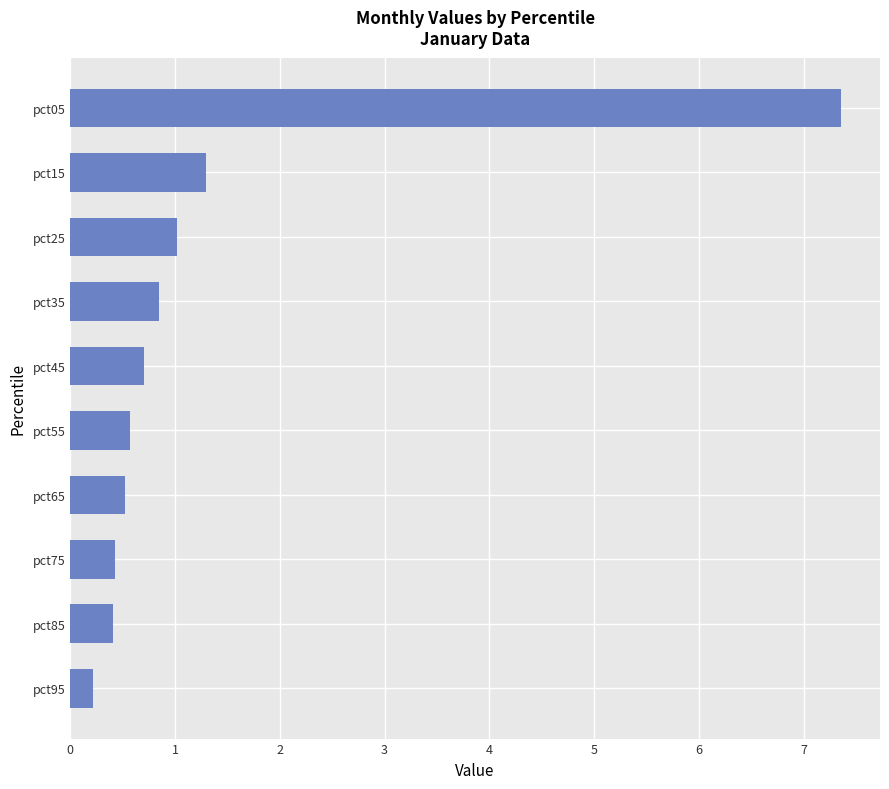

What is the ratio of the value at pct35 to the value at pct25?

0.8